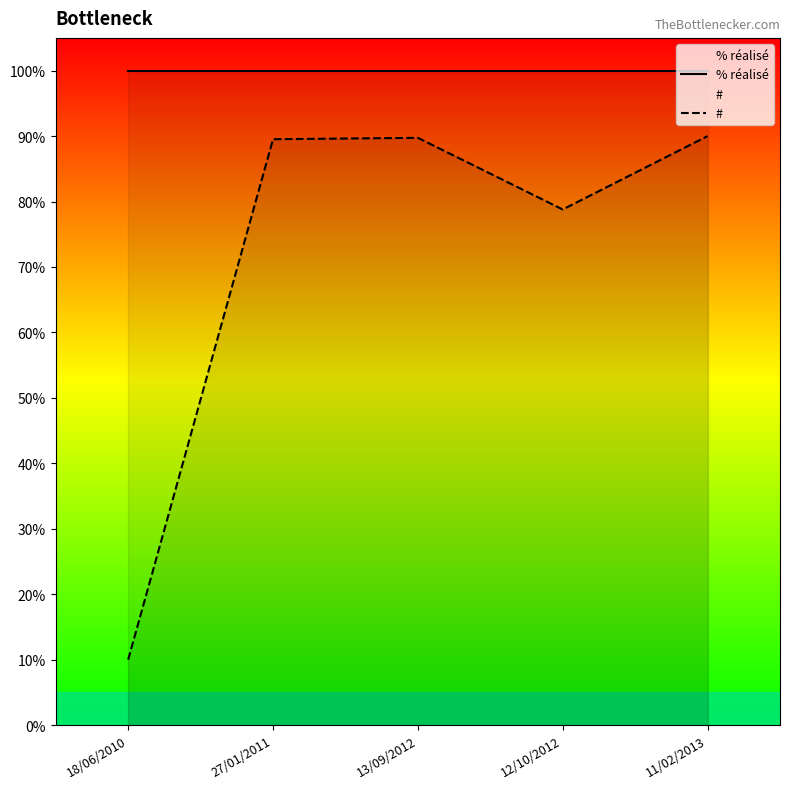

Is the value of % réalisé at 18/06/2010 greater than the value of # at 12/10/2012?

Yes